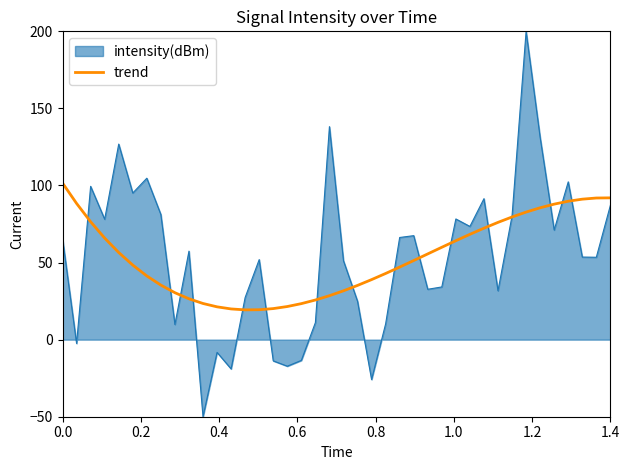

Rank the series by their maximum value, from highest to lowest.

intensity(dBm), trend